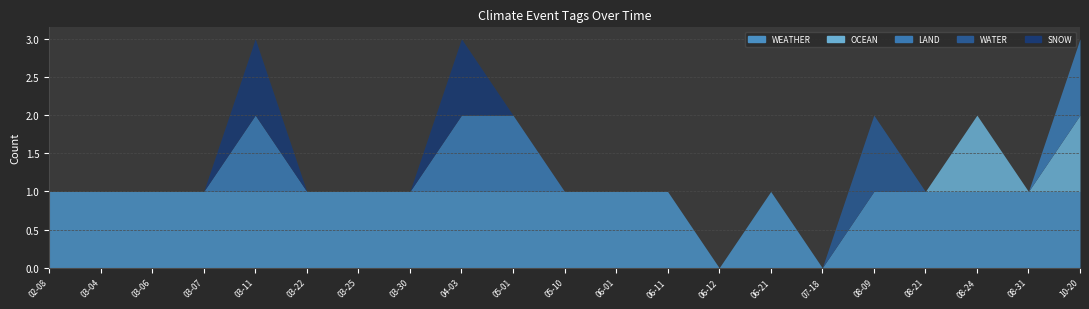

The value of SNOW at 2023-03-22 is 0. True or false?

True